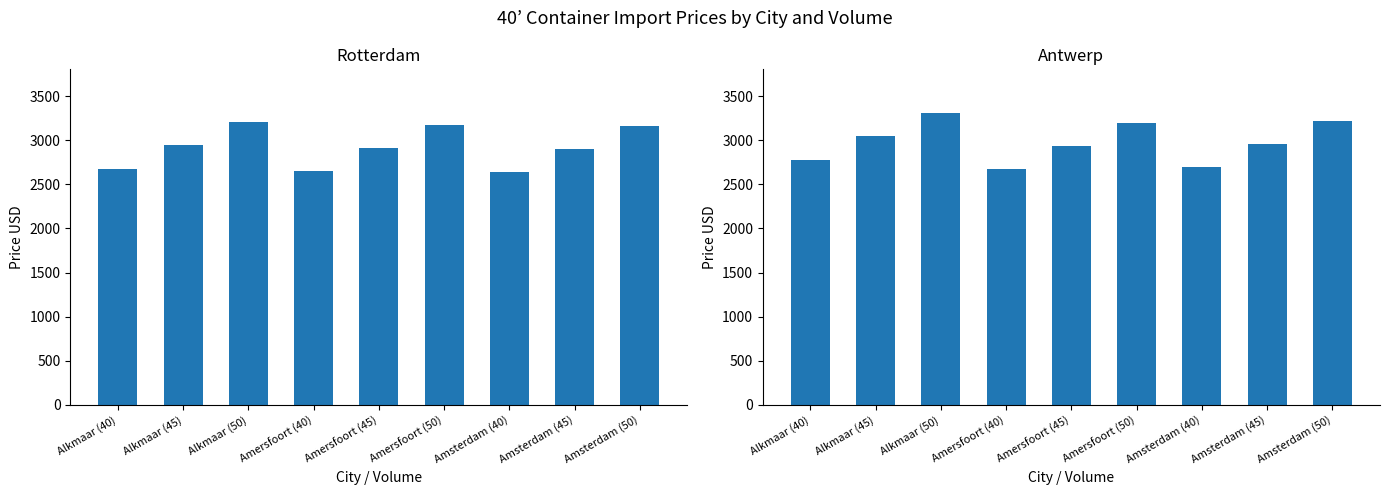

What is the difference between the Rotterdam Price USD values at Alkmaar (40) and Amsterdam (50)?

486